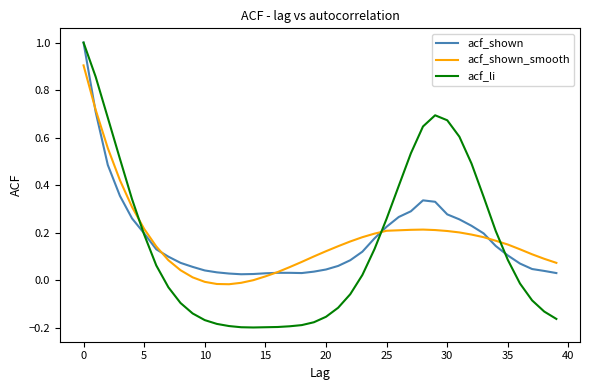

Does the chart display data point markers on the line(s)?

No